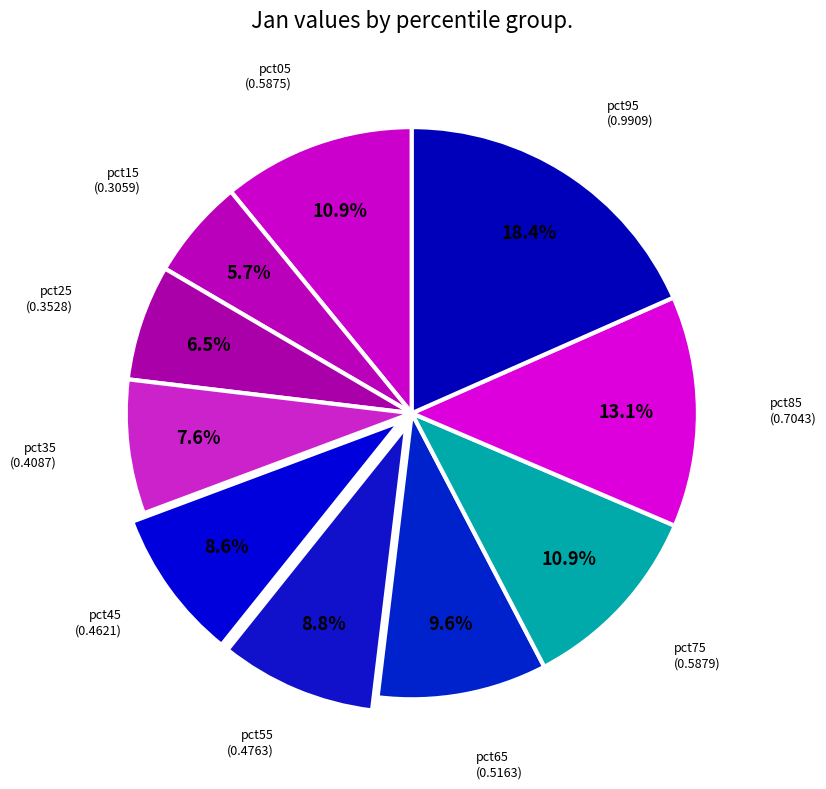

Is there a majority slice in this chart?

No